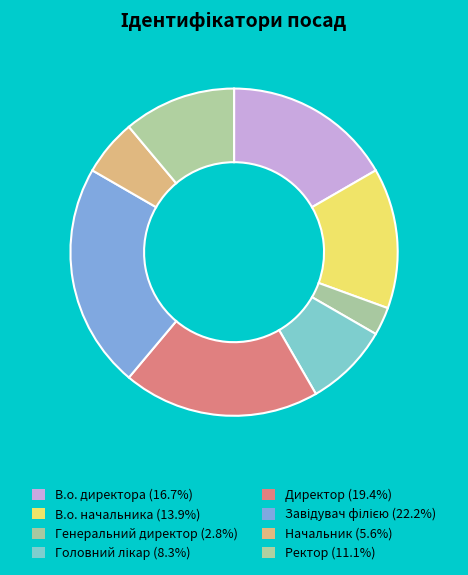

How many segments does this pie chart have?

8